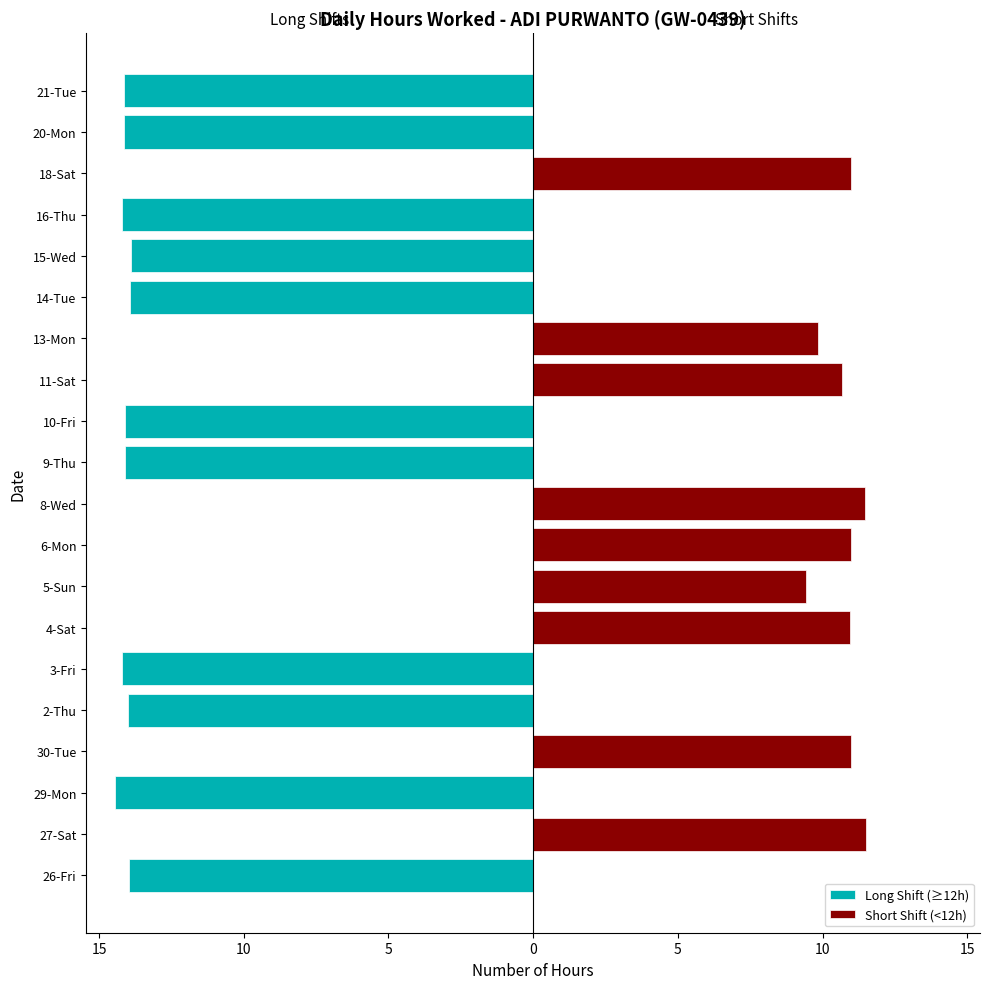

What is the greatest value displayed?

11.5